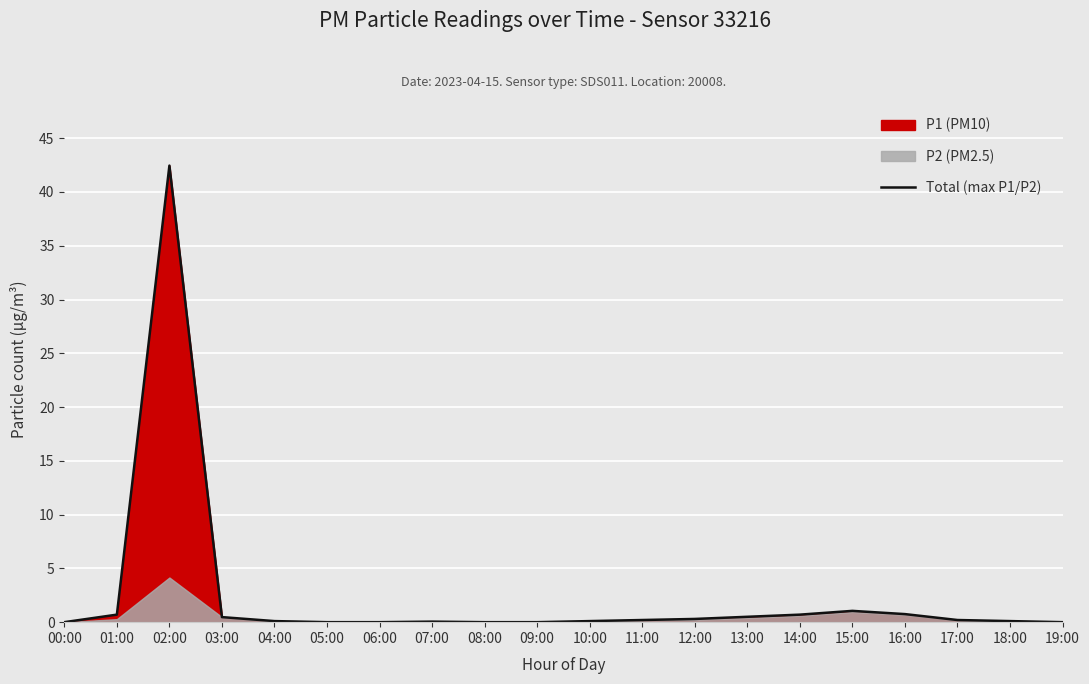

Read the value at 11:00.

0.2